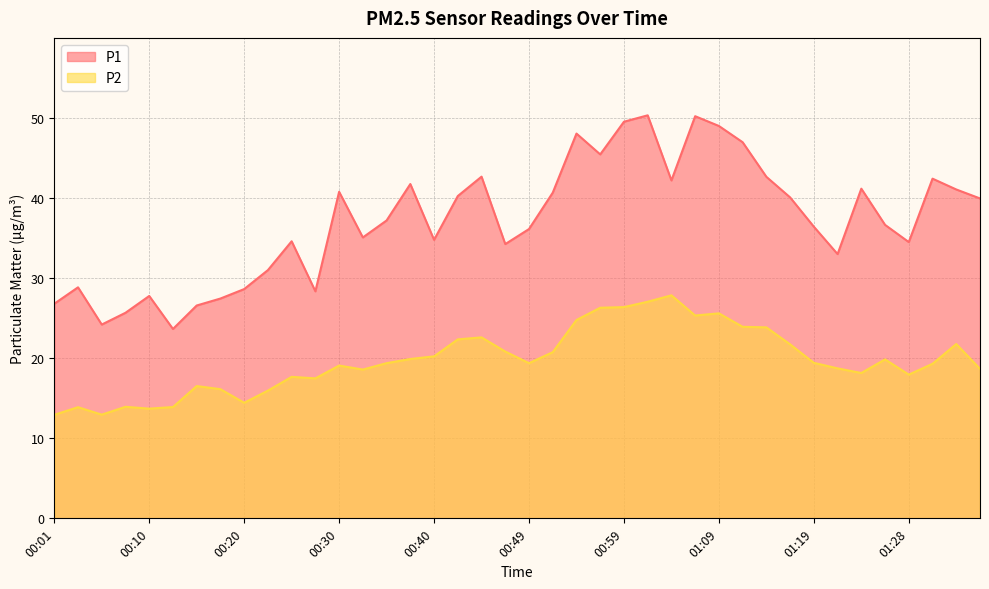

True or false: P1 and P2 cross at least once.

False